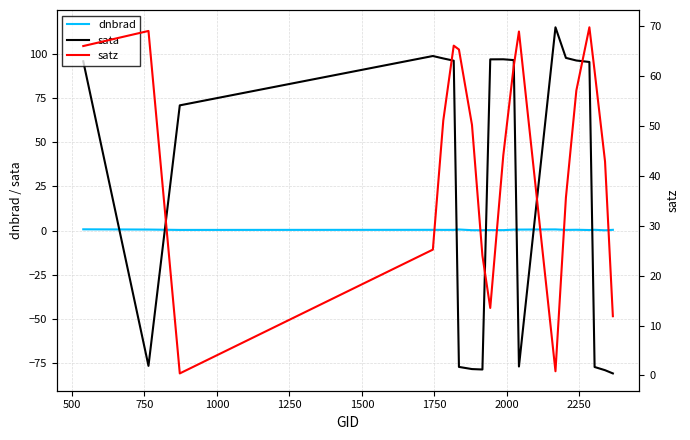

Count the number of categories in the chart.

20